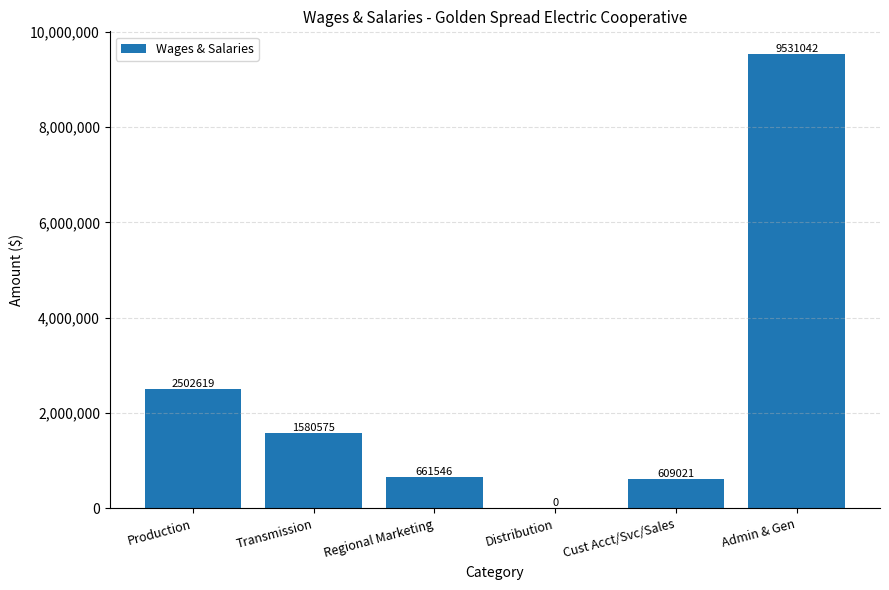

How many distinct data groups are displayed?

1